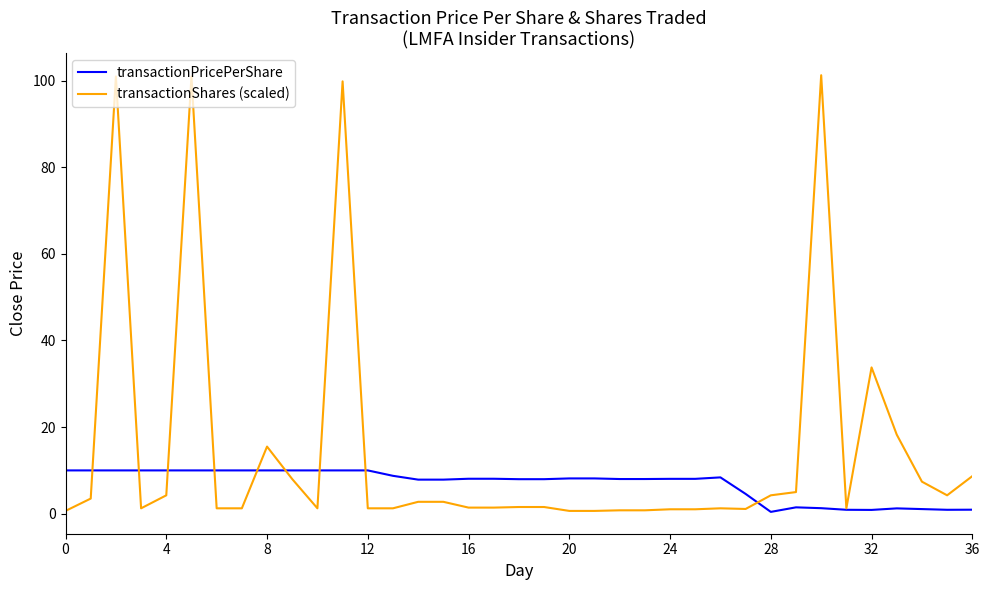

Which series has the widest spread of values?

transactionShares (scaled)